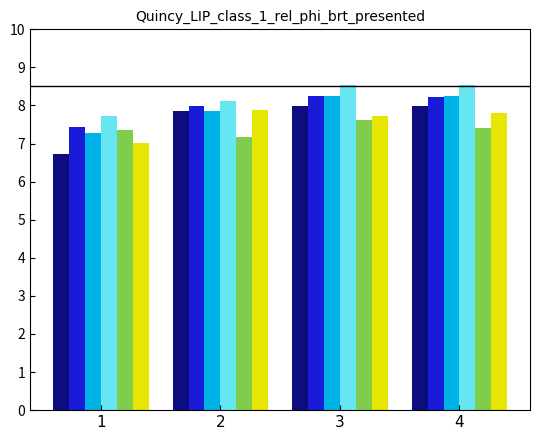

What is the spread (max minus min) of values at 3?

0.9